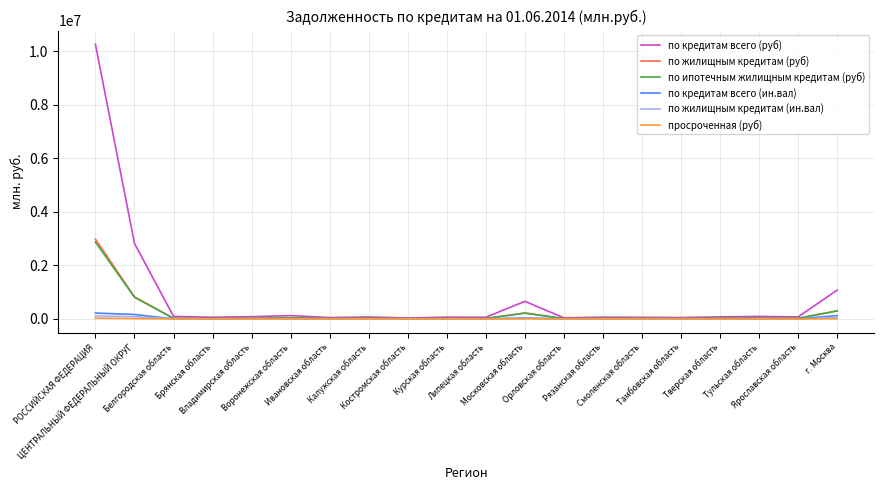

What is the total value across all series at ЦЕНТРАЛЬНЫЙ ФЕДЕРАЛЬНЫЙ ОКРУГ?

4713624